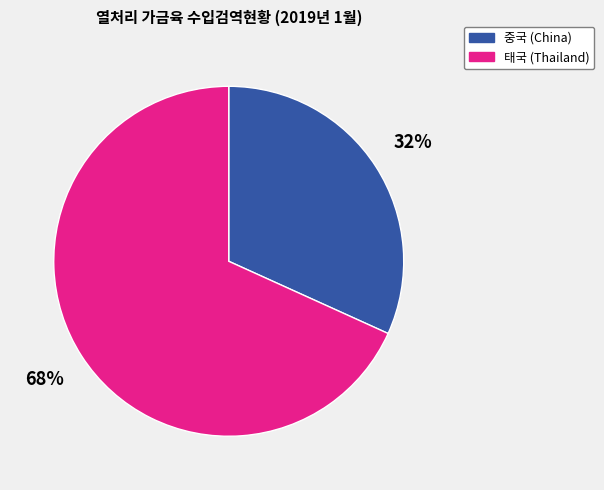

Is it true that 태국 (Thailand) is 68% of the pie?

True